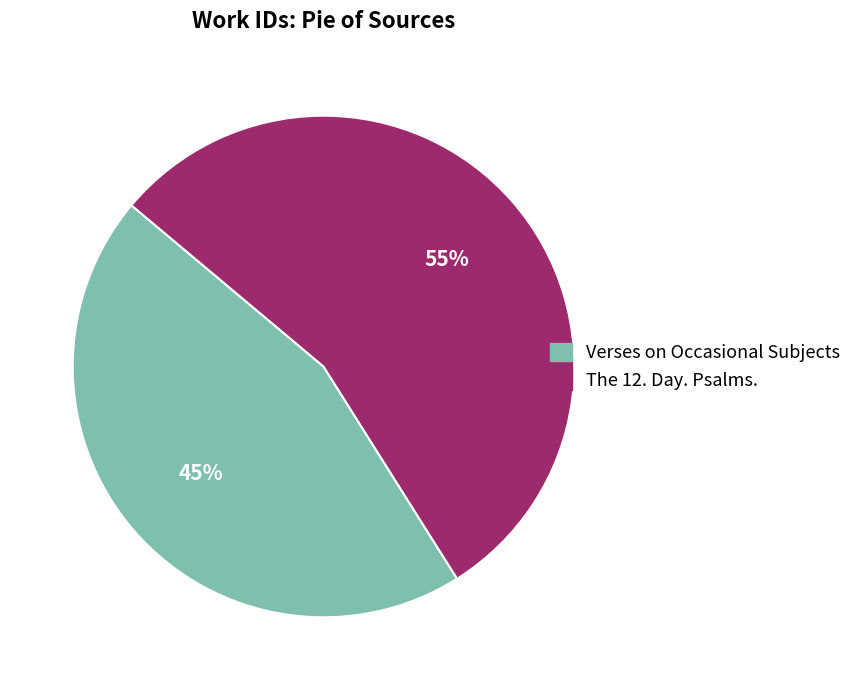

How many slices are in this pie chart?

2